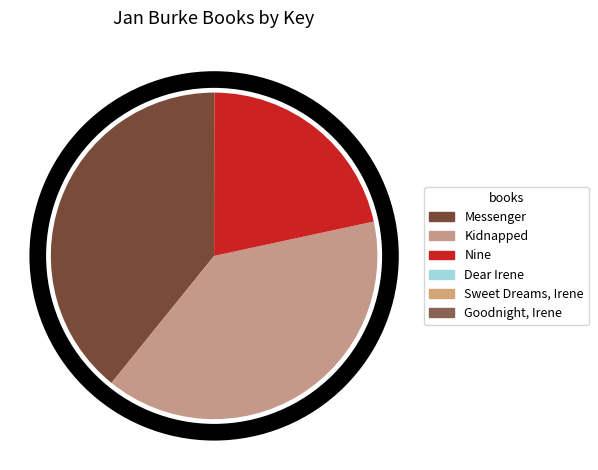

To the nearest percent, what is the difference between the largest and smallest slice percentages?

39%